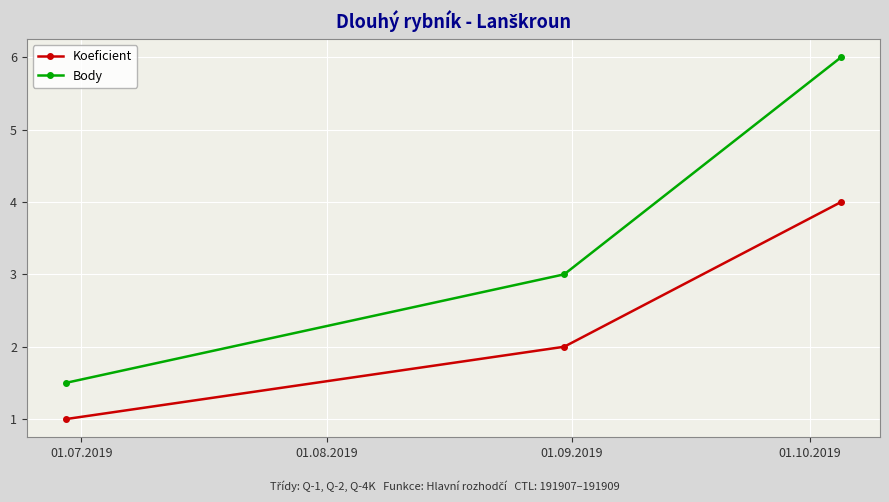

How many values in the Koeficient series are below 2?

1